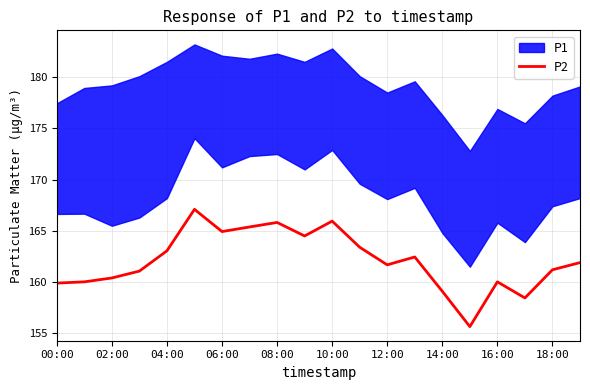

How many values are below 161?

7